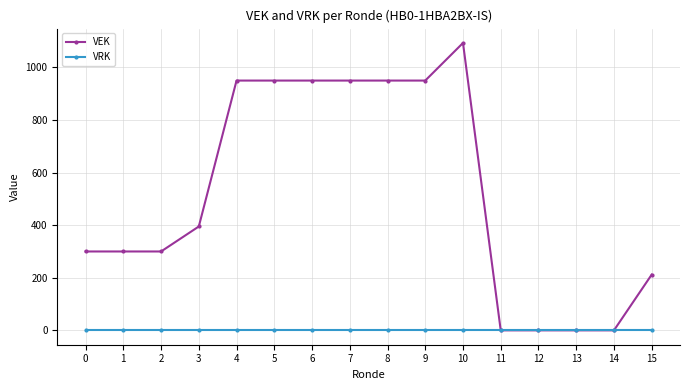

True or false: VEK has more than 0 points higher than both neighbors.

True